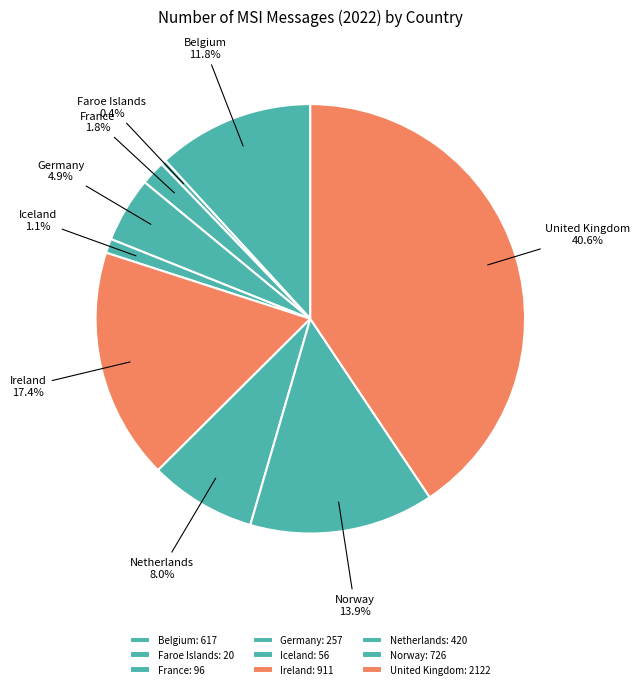

Which category has the smallest portion of the pie?

Faroe Islands